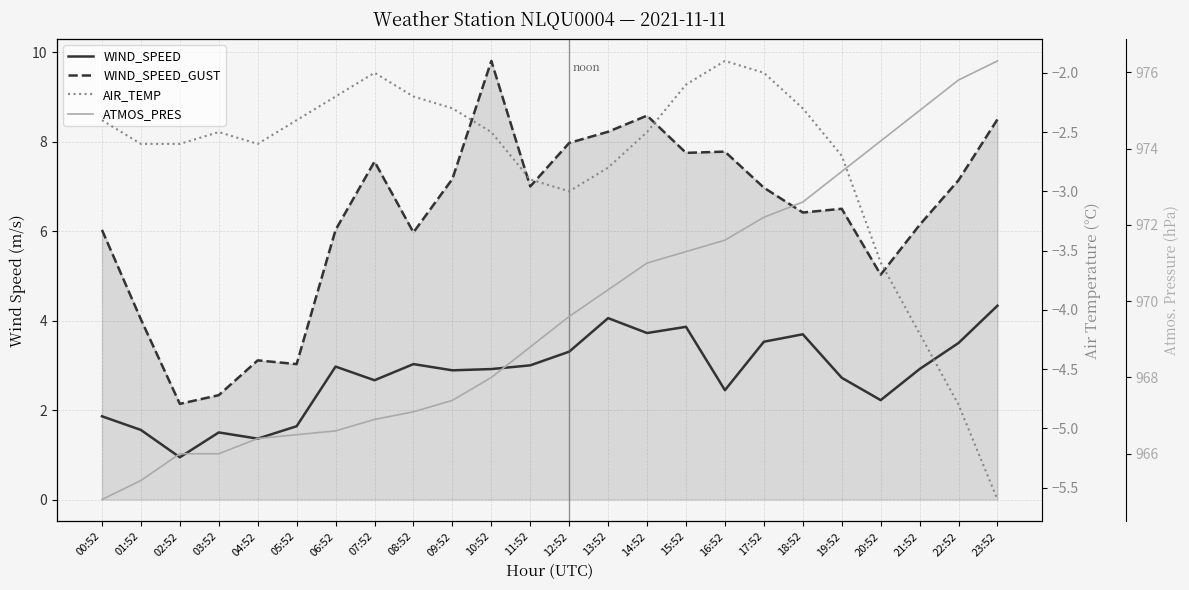

The WIND_SPEED_GUST series shows 0.6 at 03:52. True or false?

False